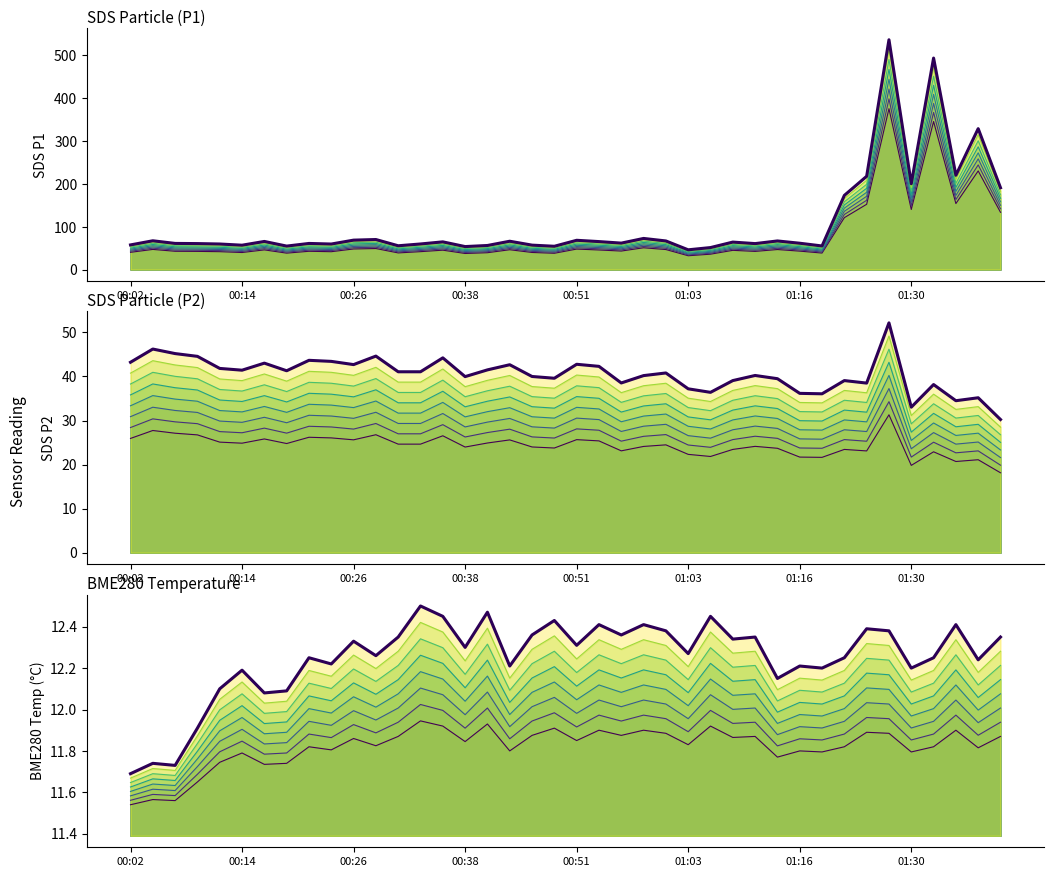

In Temp var8, how many points are higher than both neighbors (excluding endpoints)?

14